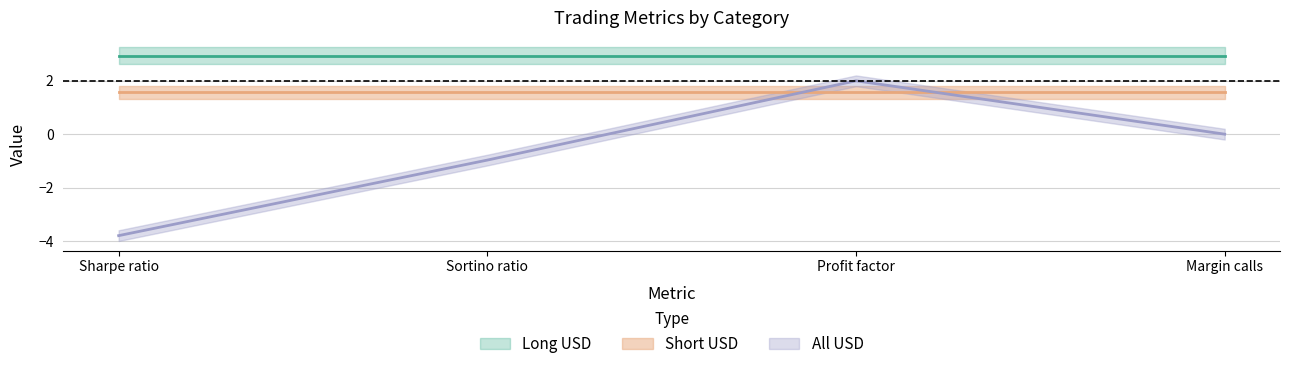

List the series in order of their overall mean, lowest first.

All USD, Short USD, Long USD